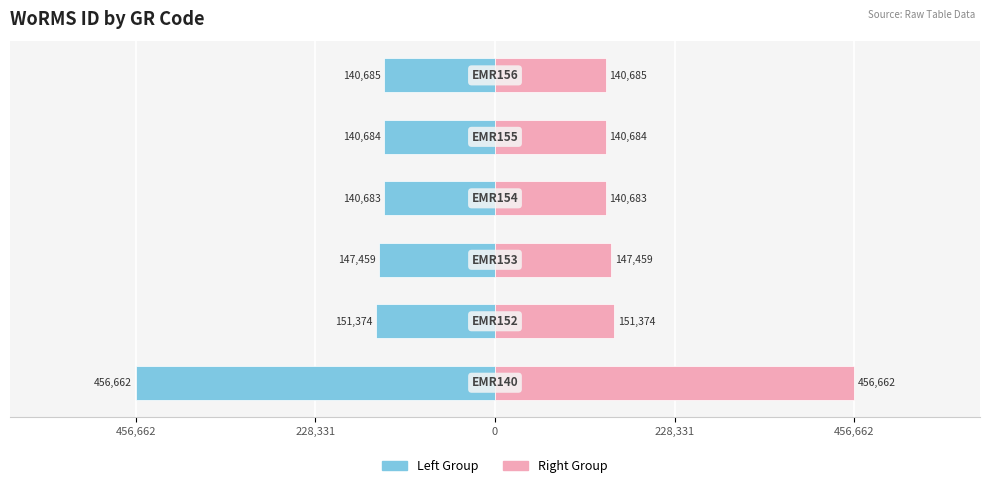

Reading left to right, extract all data points from this chart.

Left (WoRMS ID): -456662	-151374	-147459	-140683	-140684	-140685
Right (WoRMS ID): 456662	151374	147459	140683	140684	140685